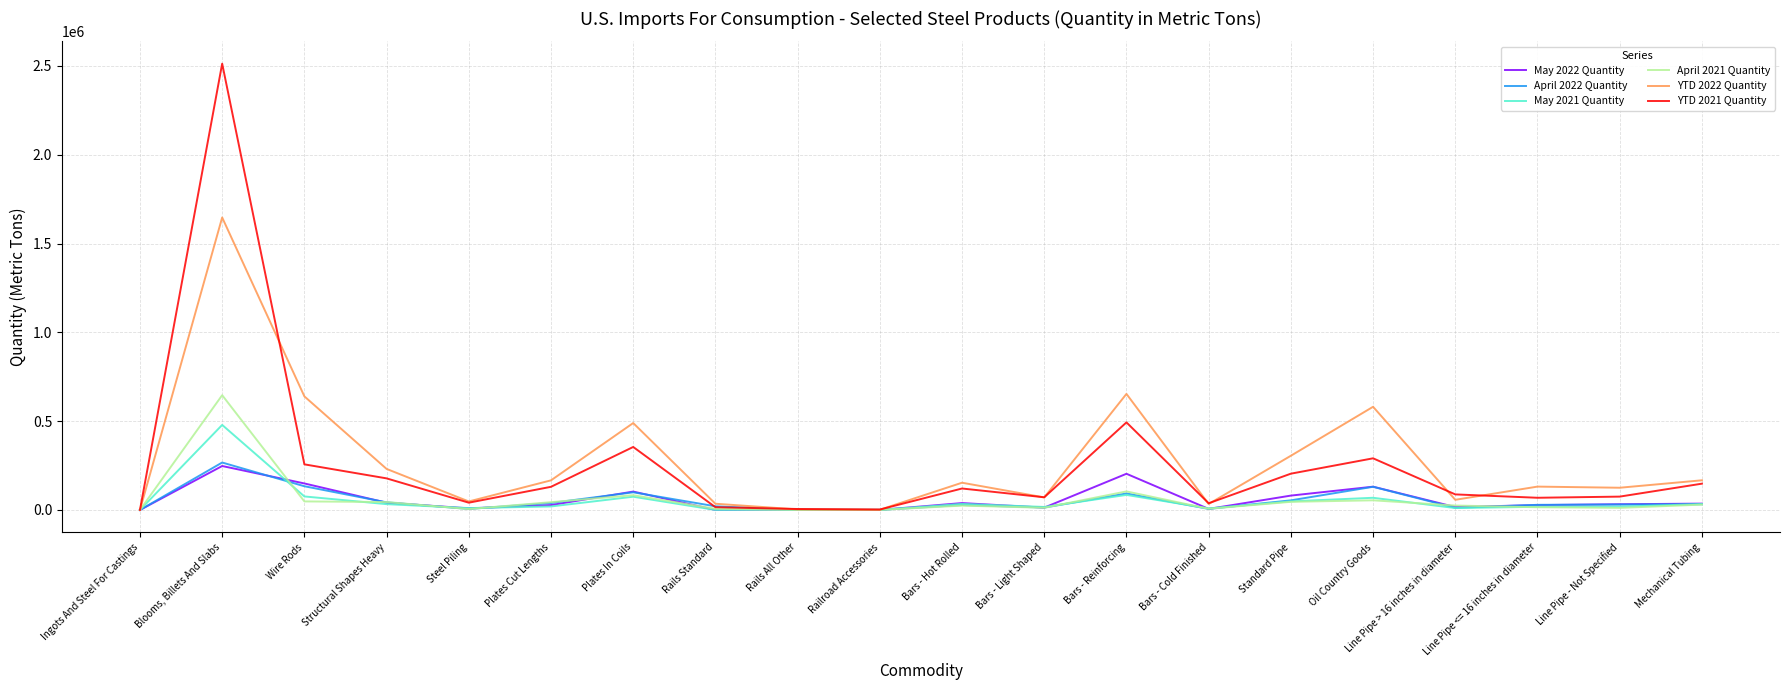

At which label does YTD 2021 Quantity reach its peak?

Blooms, Billets And Slabs